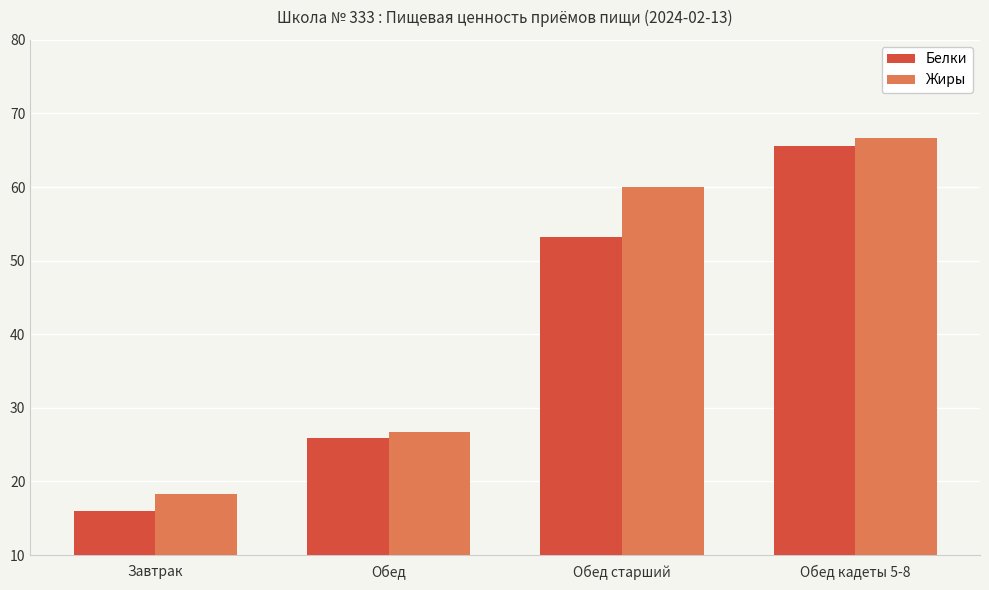

Where does the Жиры series first go above 59?

Обед старший